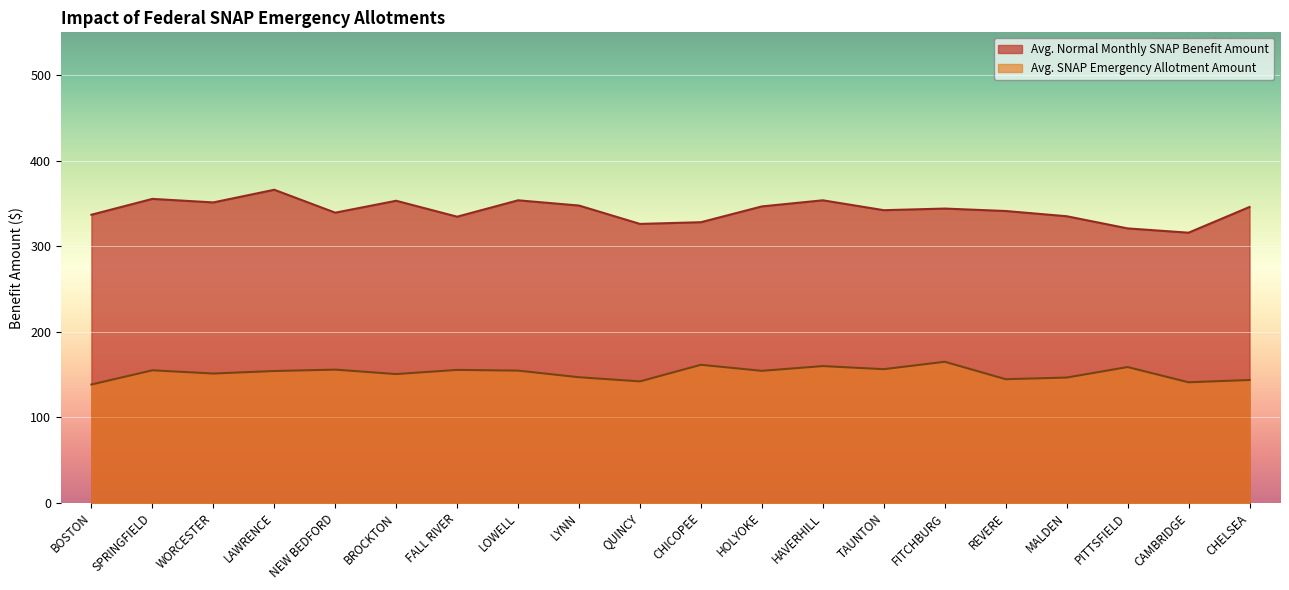

True or false: Avg. Normal Monthly SNAP Benefit Amount has more than 1 points higher than both neighbors.

True